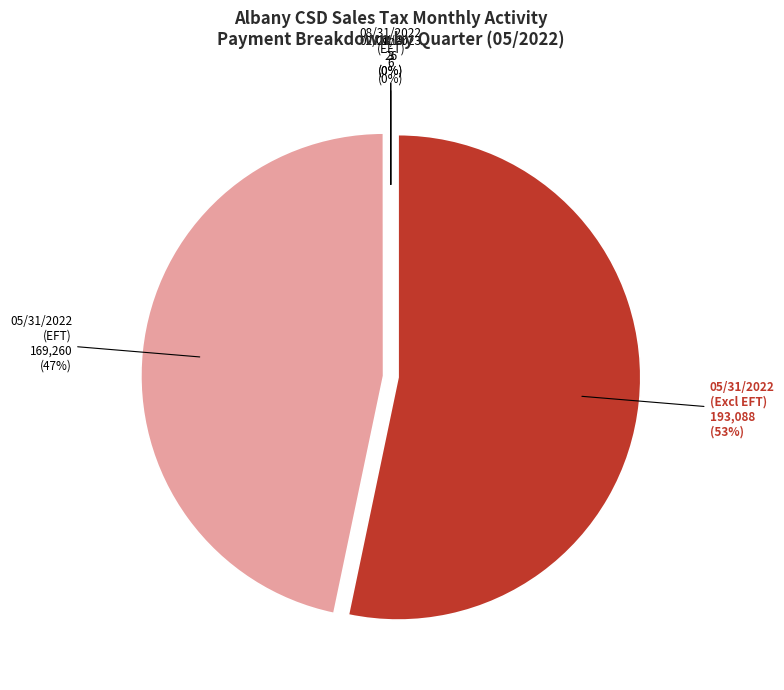

Which series has the widest spread of values?

Payments (Excluding 1-22 EFT)